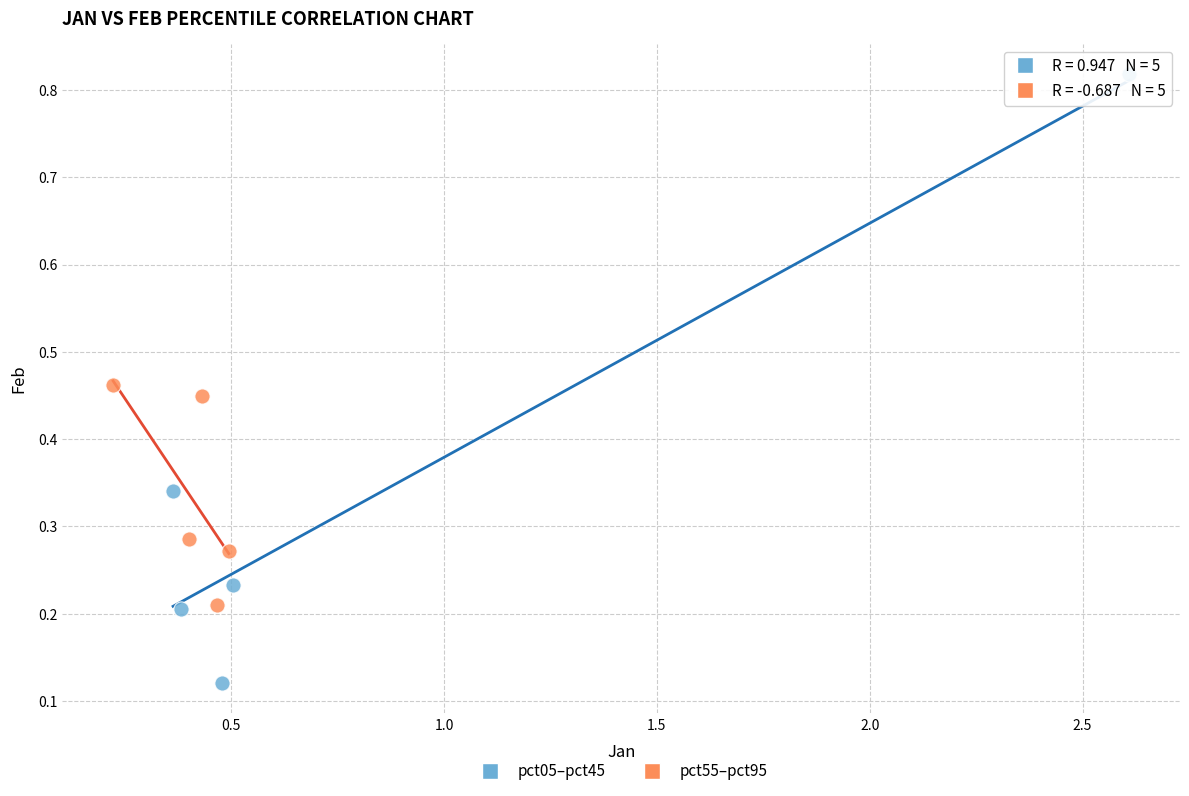

Which series reaches the maximum Y coordinate?

pct05–pct45